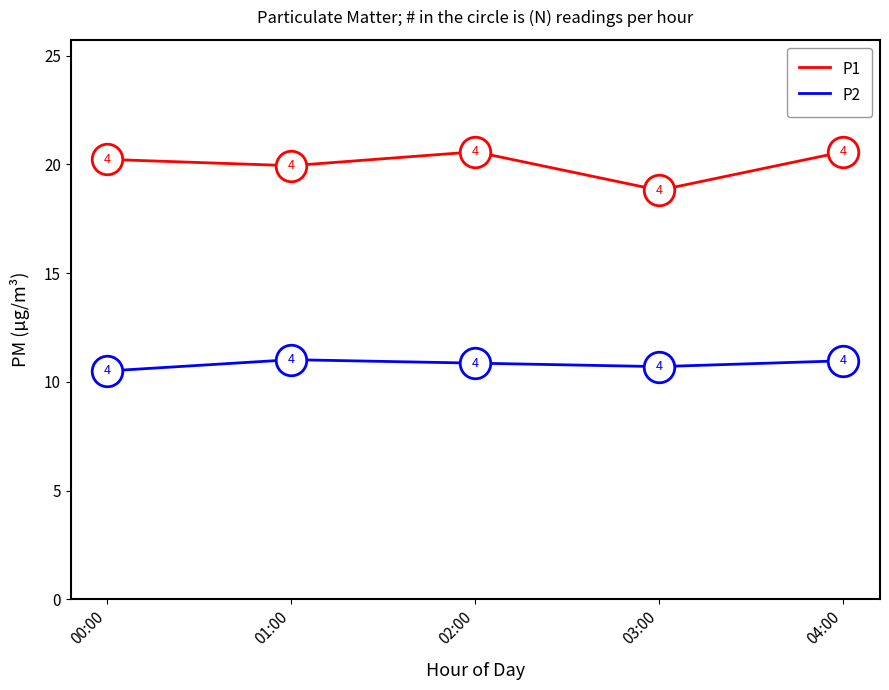

The value of P2 at 00:00 is 10.5. True or false?

True